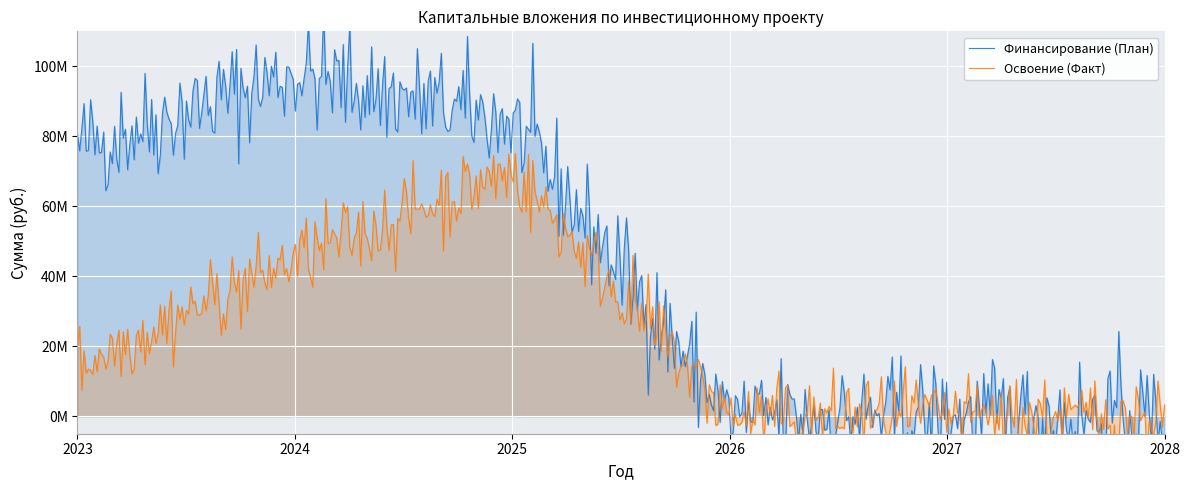

What are all the series names shown in the legend?

Финансирование (План), Освоение (Факт)